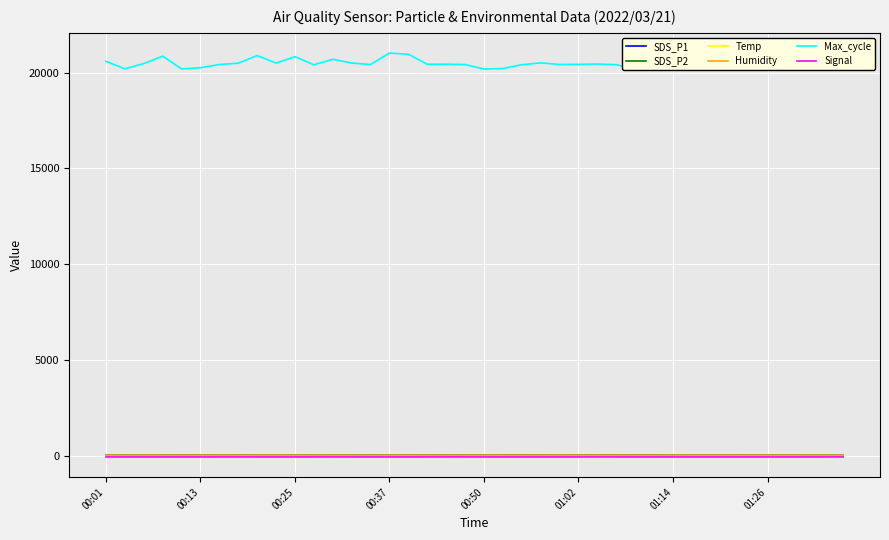

Rank the series at 34 from highest to lowest value.

Max_cycle, SDS_P1, SDS_P2, Humidity, Temp, Signal